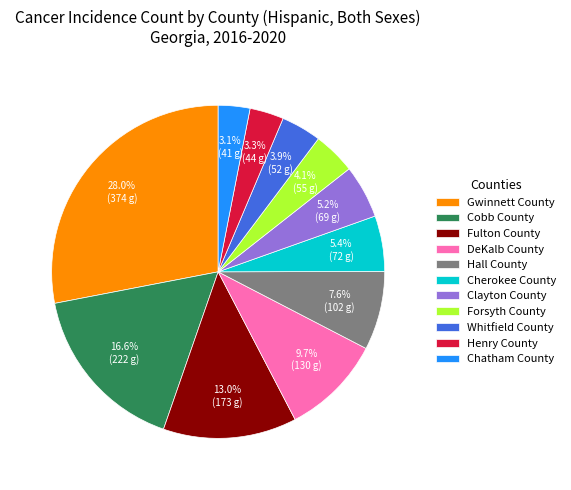

To the nearest percent, what percentage of the pie is Fulton County?

13%